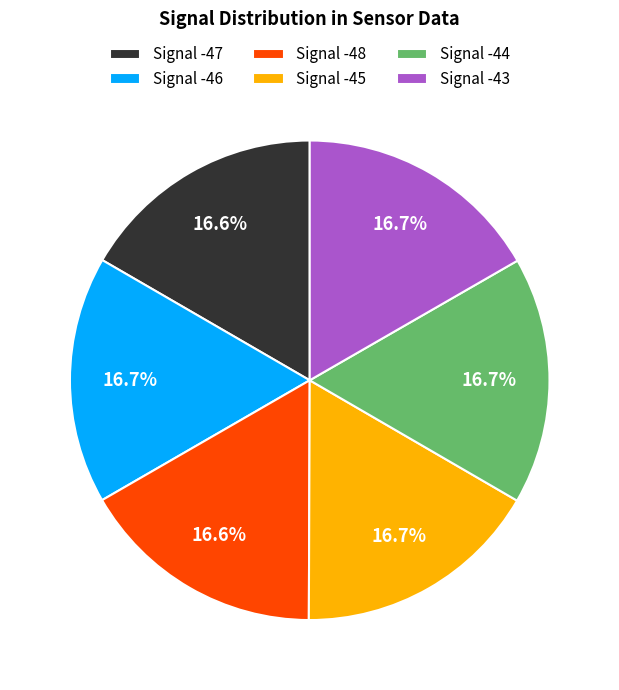

How many slices are in this pie chart?

6